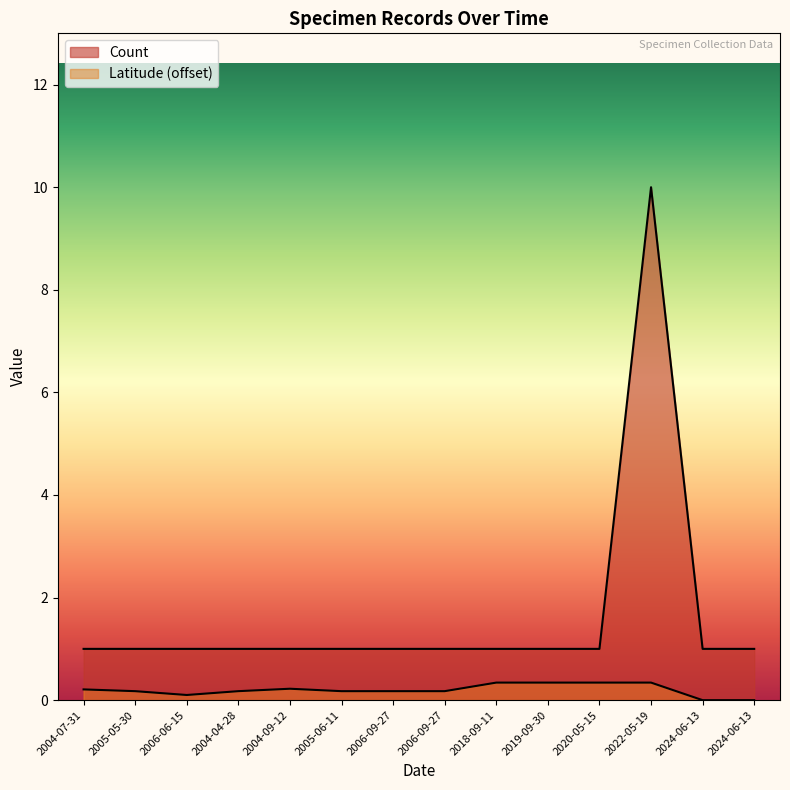

At which label does Latitude reach its peak?

2022-05-19